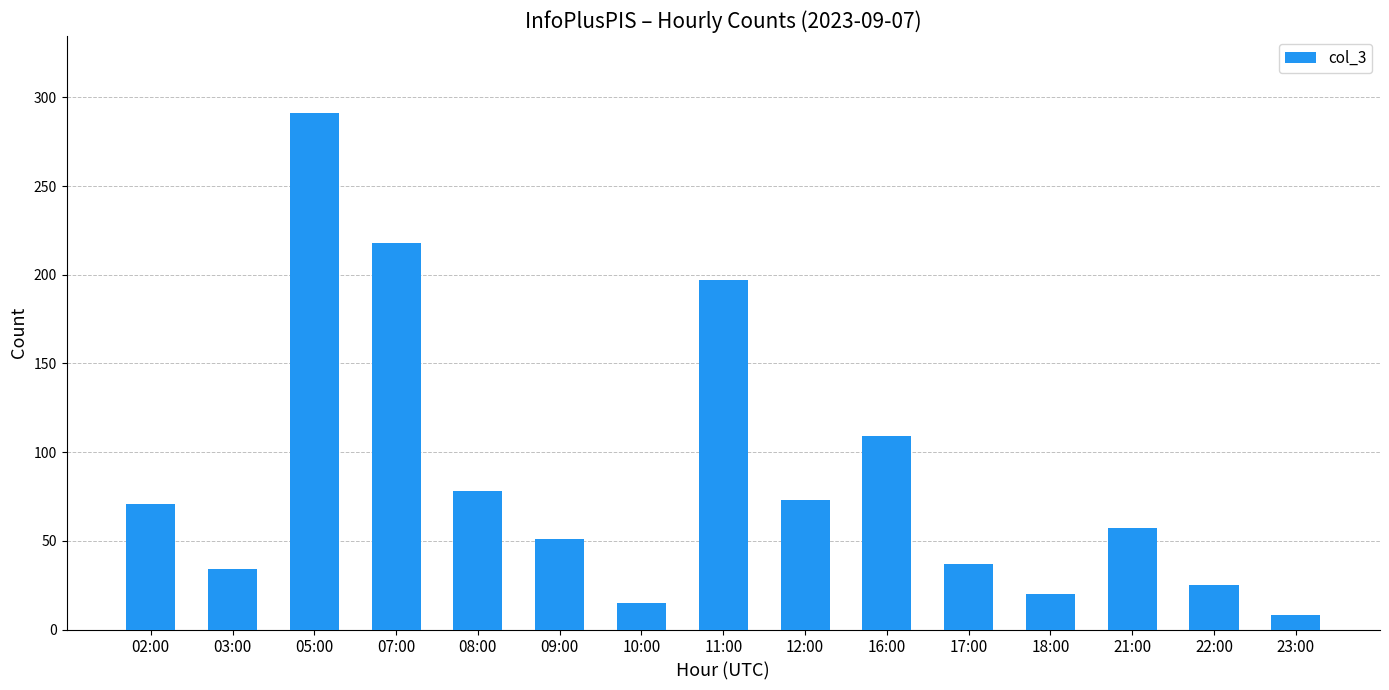

True or false: the data shows 109 at 16:00.

True